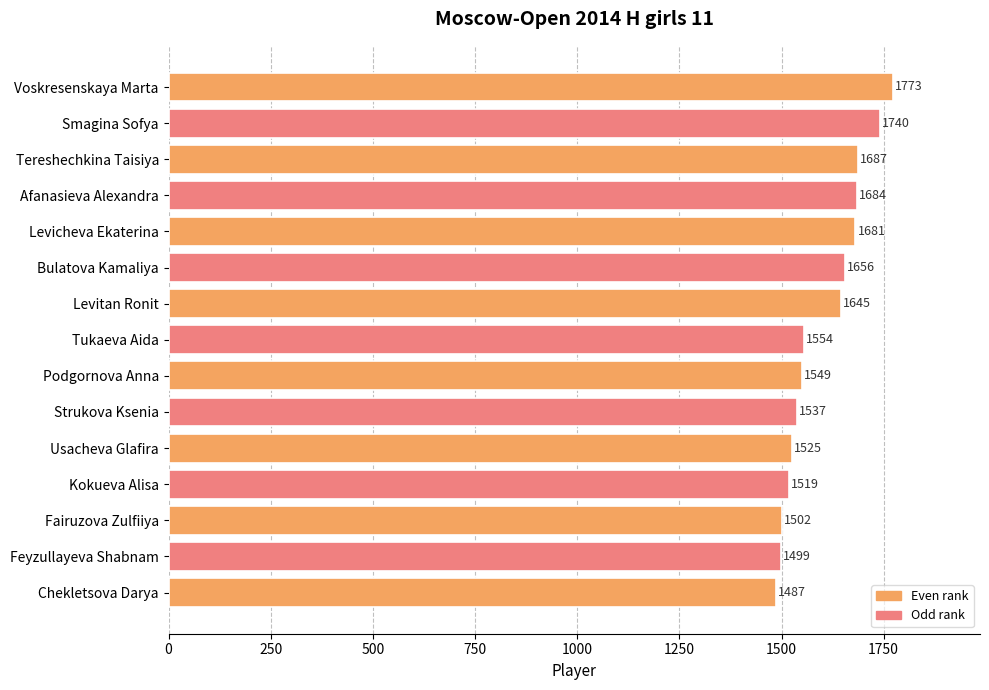

List the labels in order of value, largest first.

Voskresenskaya Marta, Smagina Sofya, Tereshechkina Taisiya, Afanasieva Alexandra, Levicheva Ekaterina, Bulatova Kamaliya, Levitan Ronit, Tukaeva Aida, Podgornova Anna, Strukova Ksenia, Usacheva Glafira, Kokueva Alisa, Fairuzova Zulfiiya, Feyzullayeva Shabnam, Chekletsova Darya